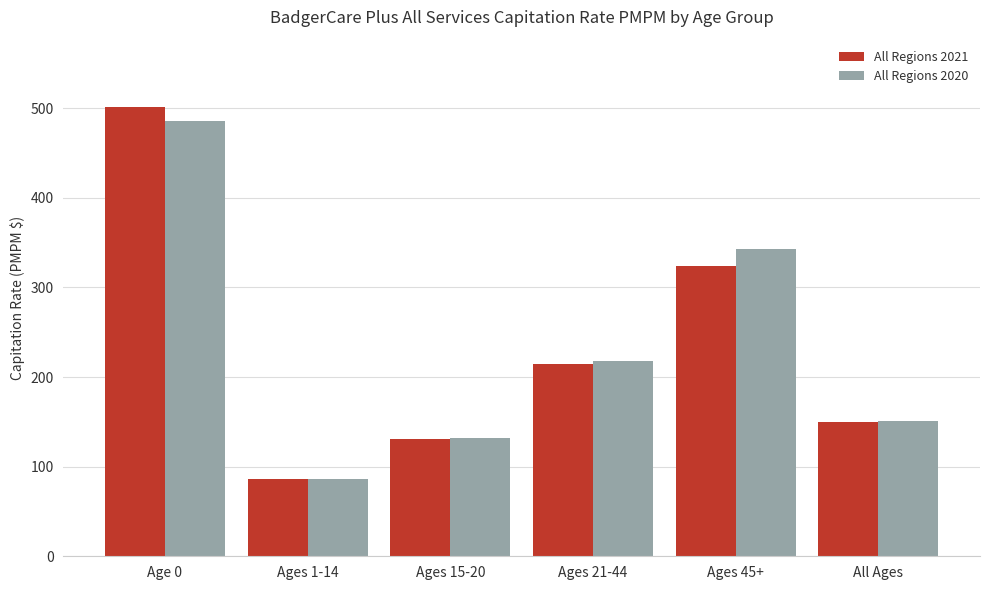

At which label is All Regions 2020 closest to 285?

Ages 45+